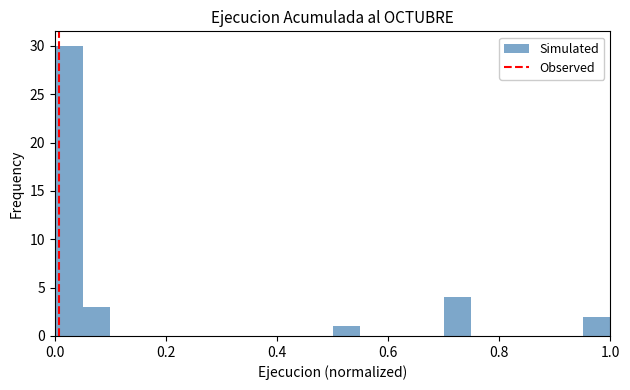

Around what value on the x-axis is the tallest bar? Give the approximate position of its centre, as read against the axis.

0.02